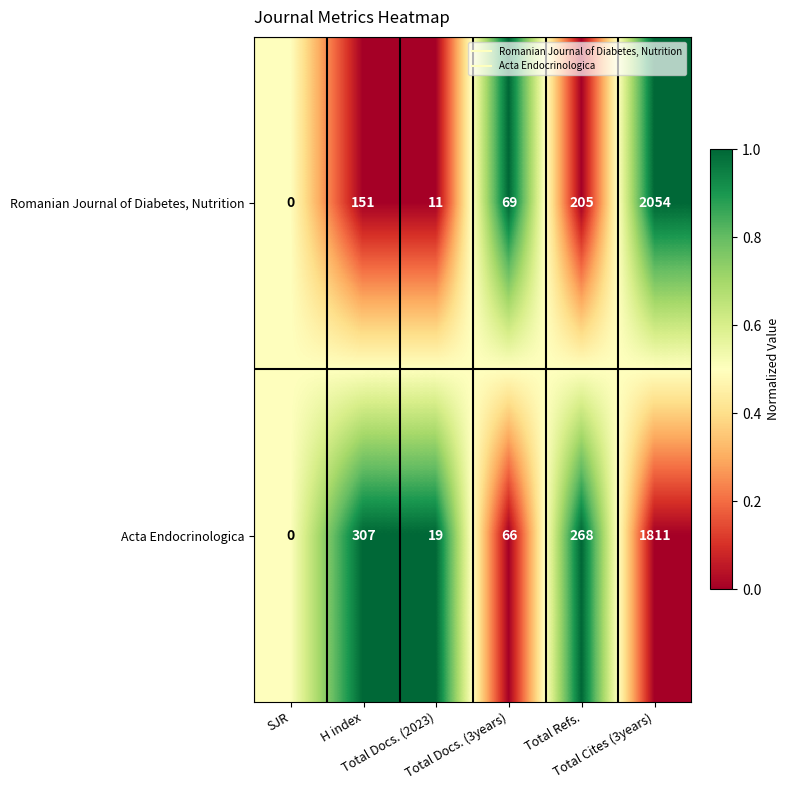

Which category has the lowest value across all series?

SJR